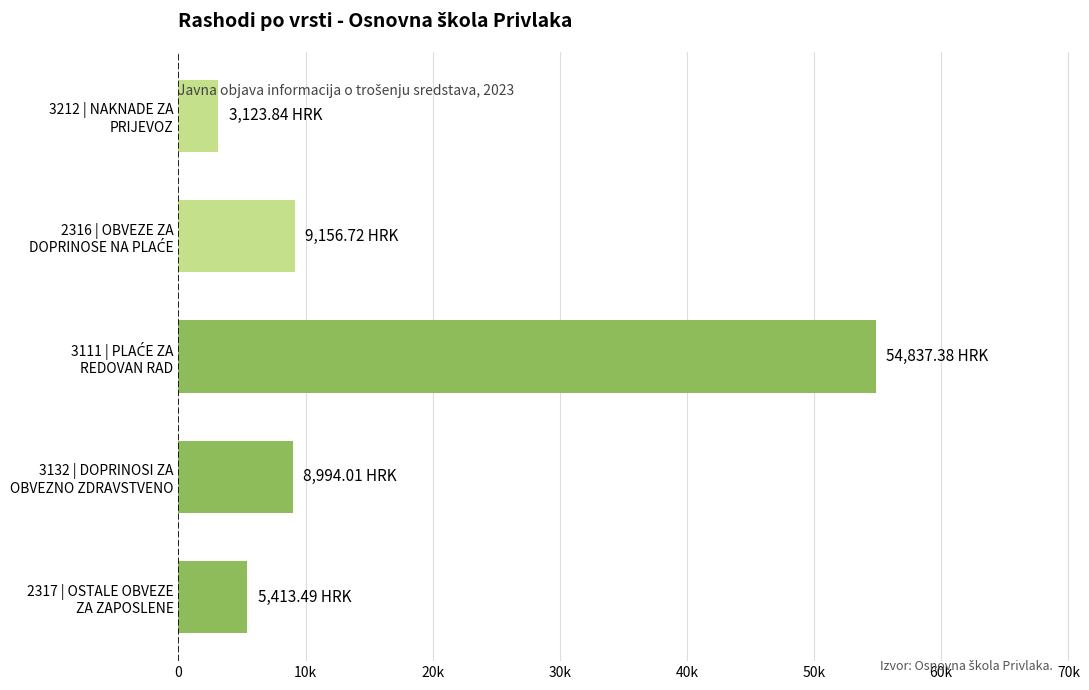

What is the maximum value shown in the chart?

54837.4